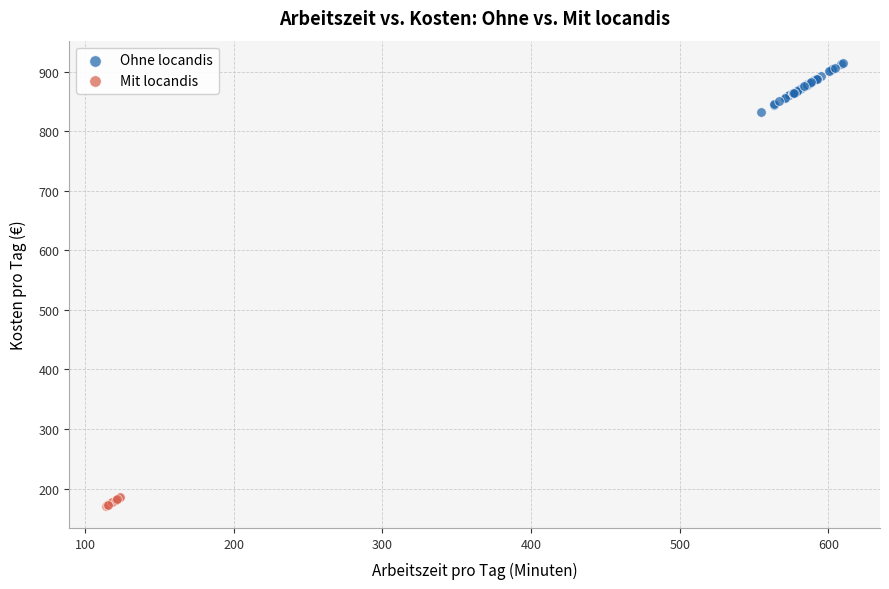

Which series has the largest Y range (max minus min)?

Ohne locandis